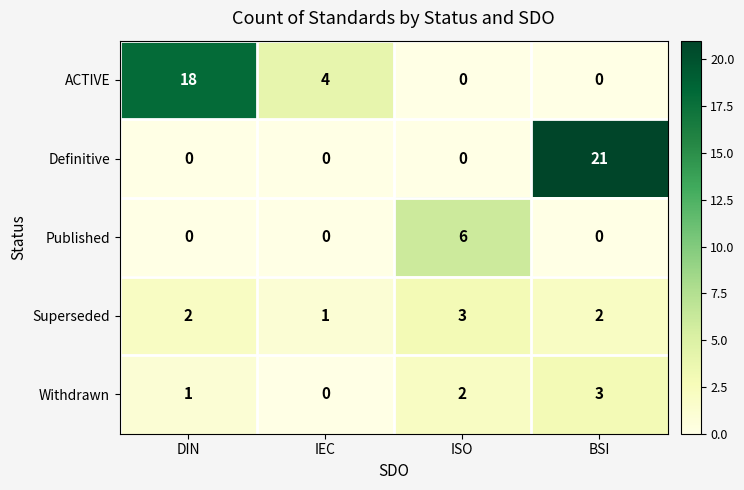

How many Definitive values are between 0 and 21?

4